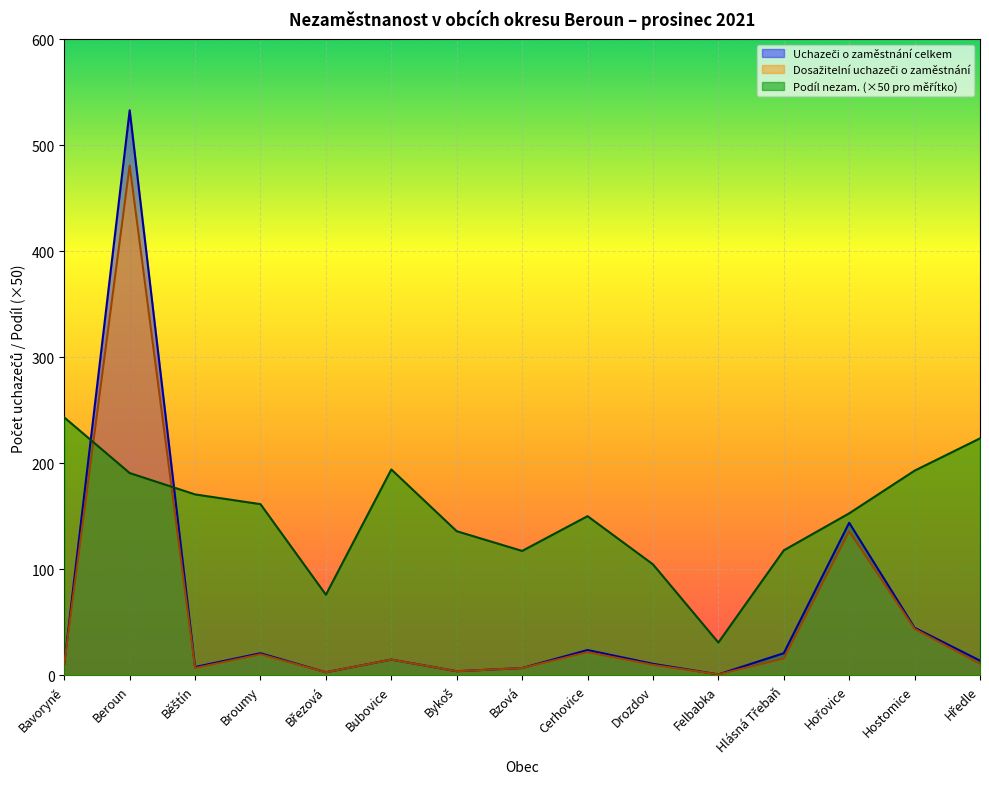

Which has a higher value, Březová or Hostomice?

Hostomice